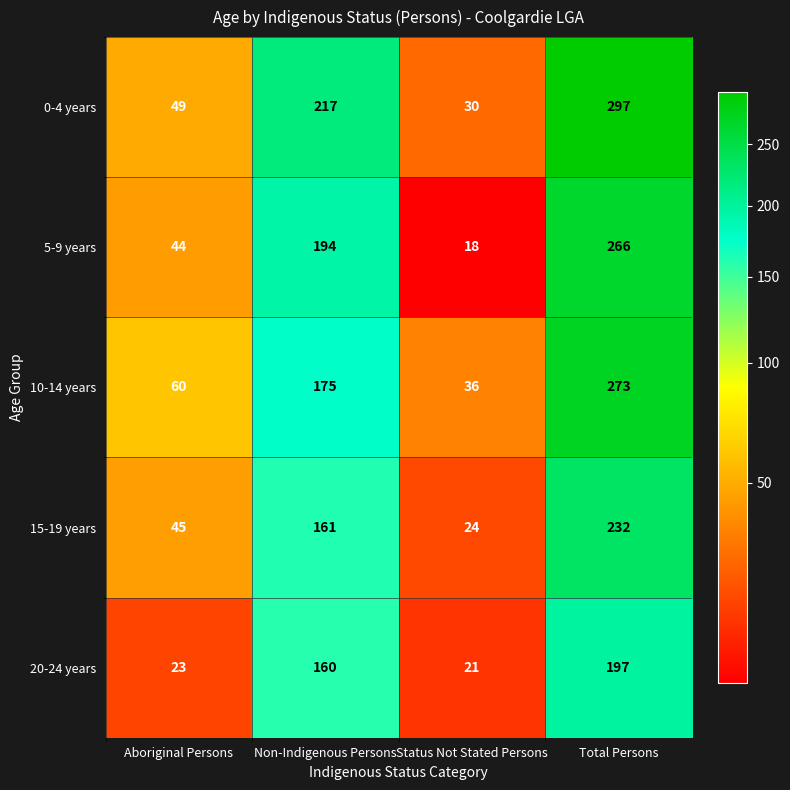

At which category is the sum across all series the highest?

Total Persons